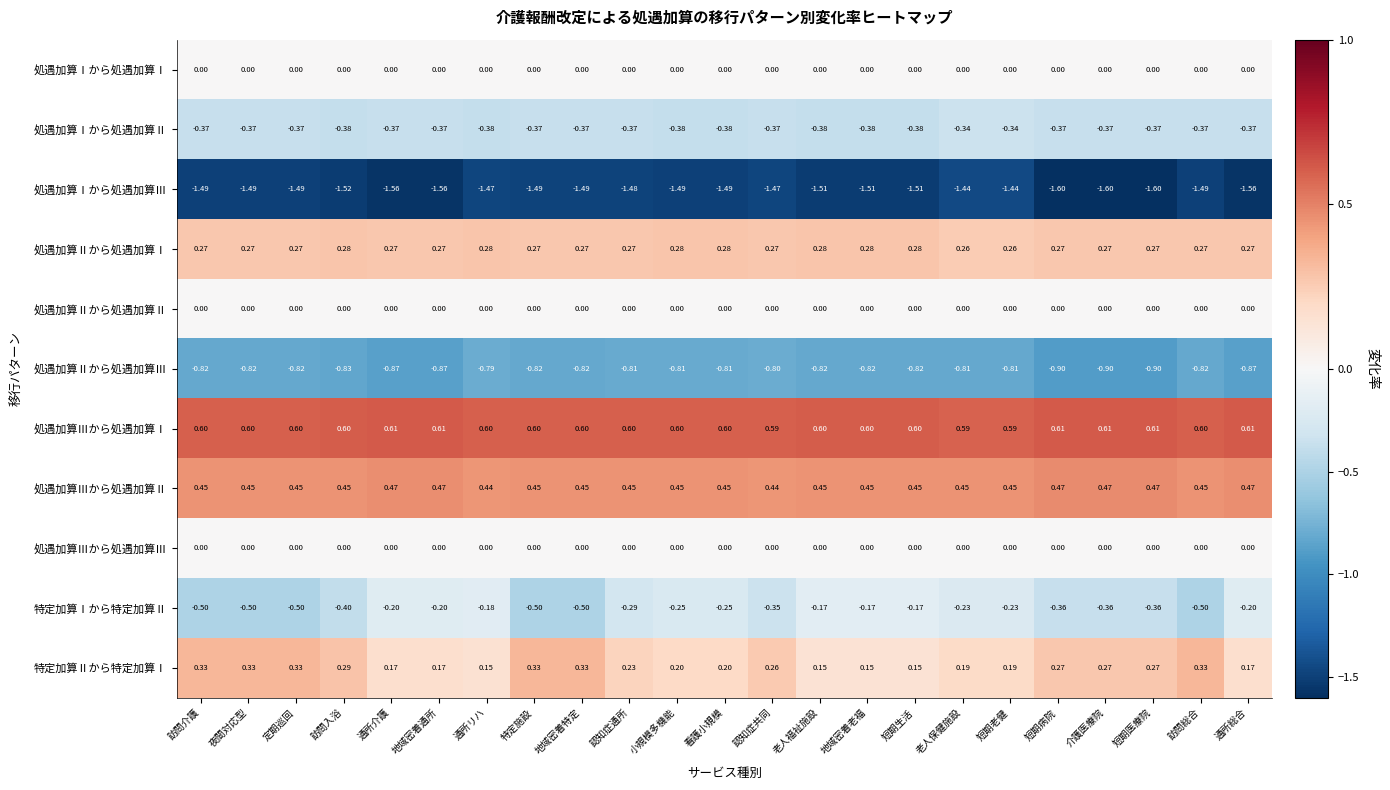

What is the difference between the highest and lowest values at 短期老健?

2.0